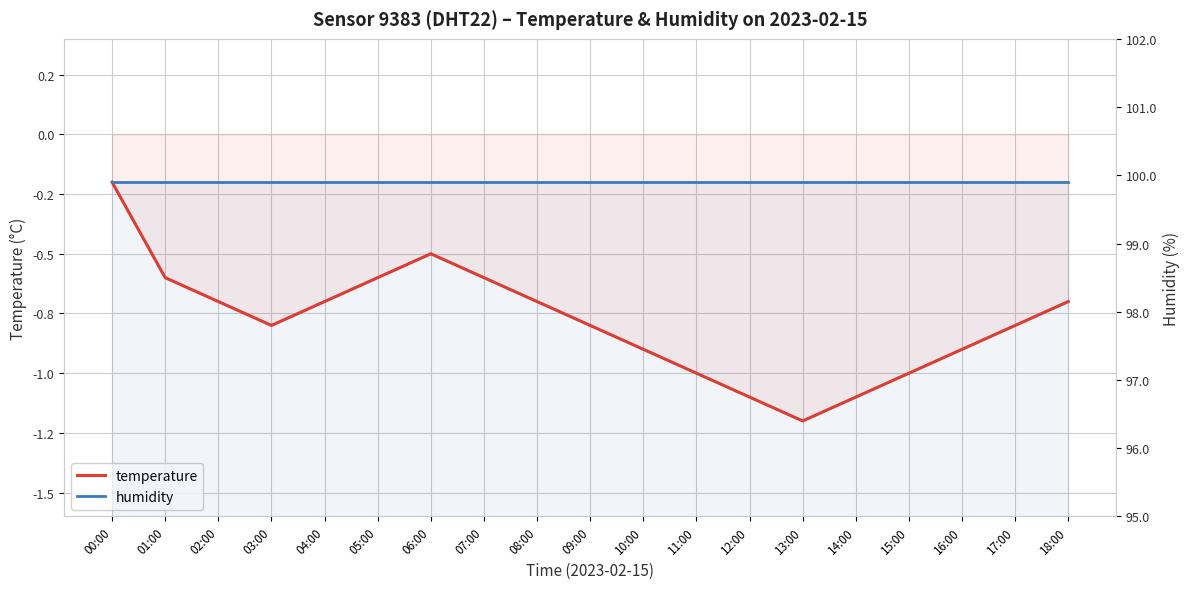

Does the chart have visible grid lines?

Yes